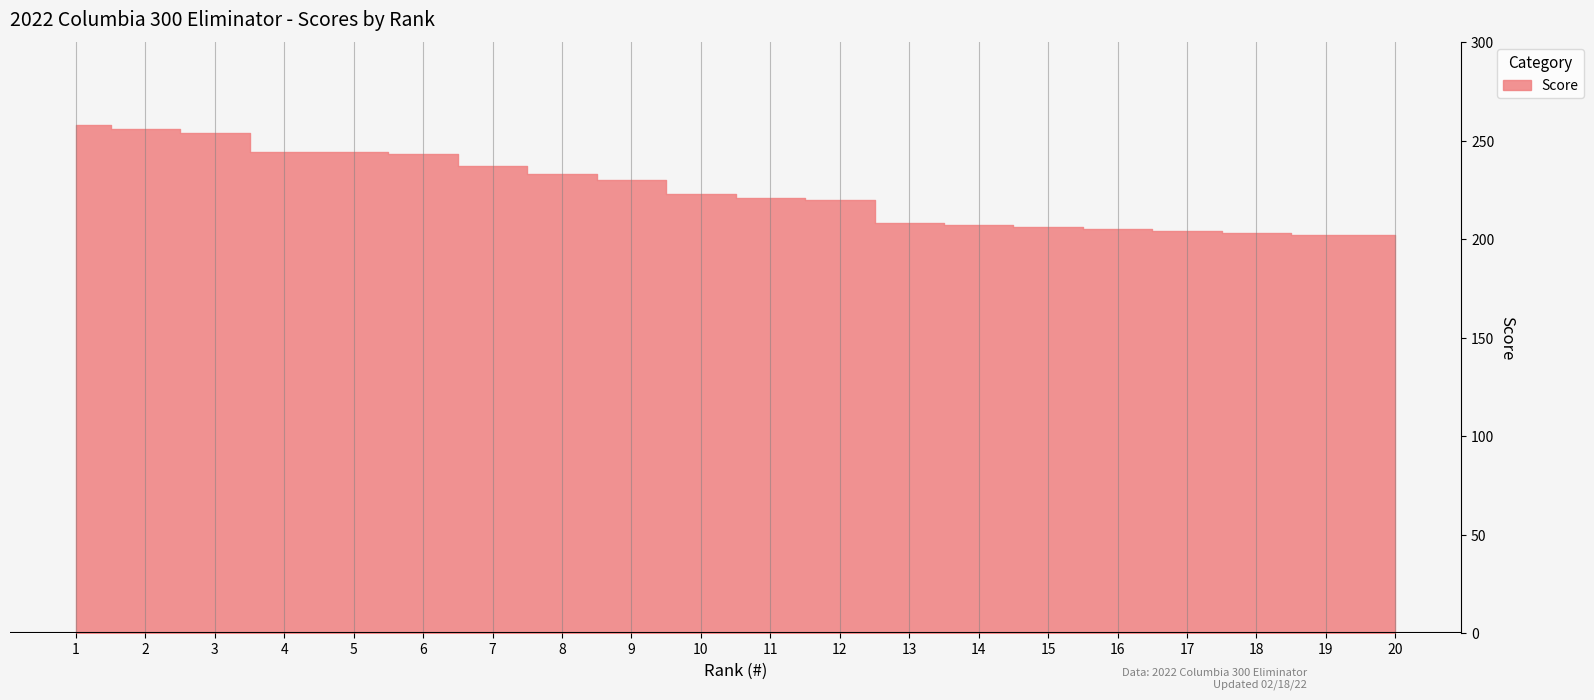

Reading left to right, what are all the values shown in this chart?

258	256	254	244	244	243	237	233	230	223	221	220	208	207	206	205	204	203	202	202